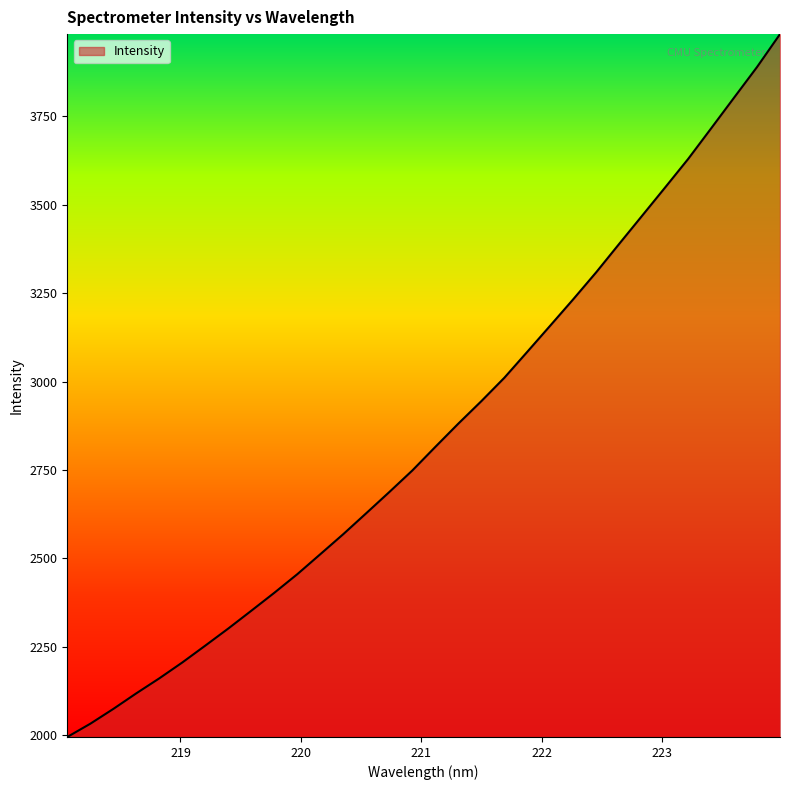

What is the difference between the maximum and minimum values?

1987.3